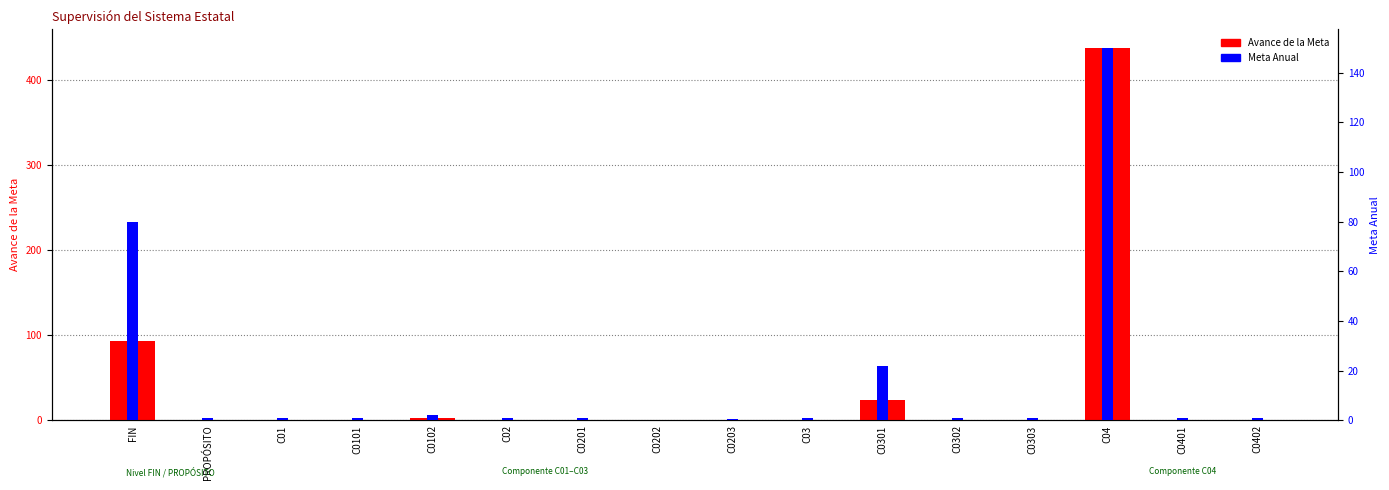

How many values in the Avance de la Meta series are below 1?

7